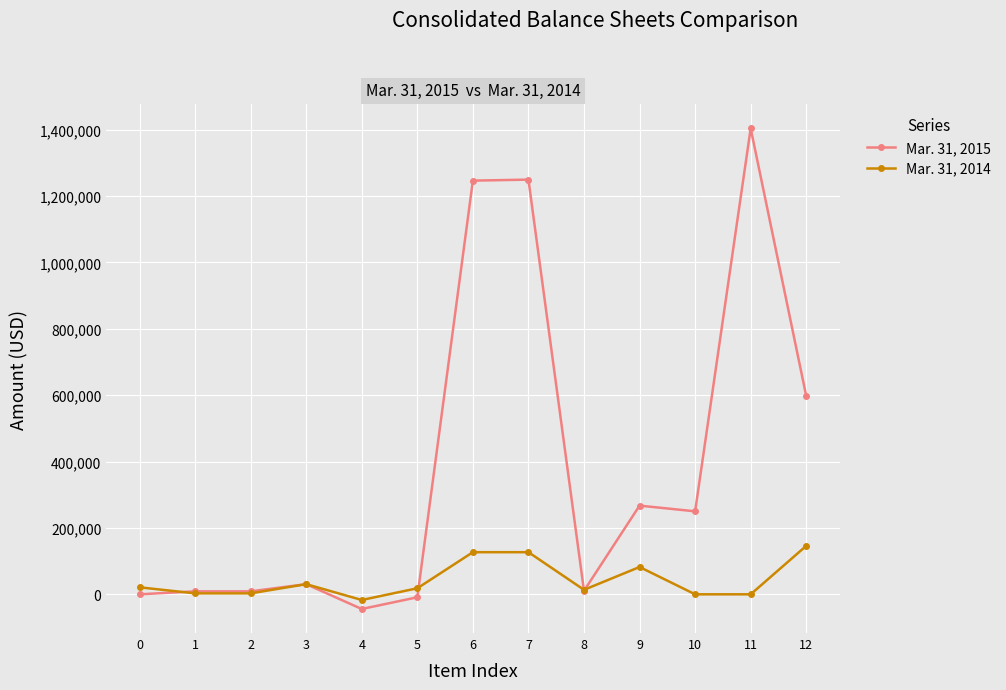

How many lines are shown in the chart?

2